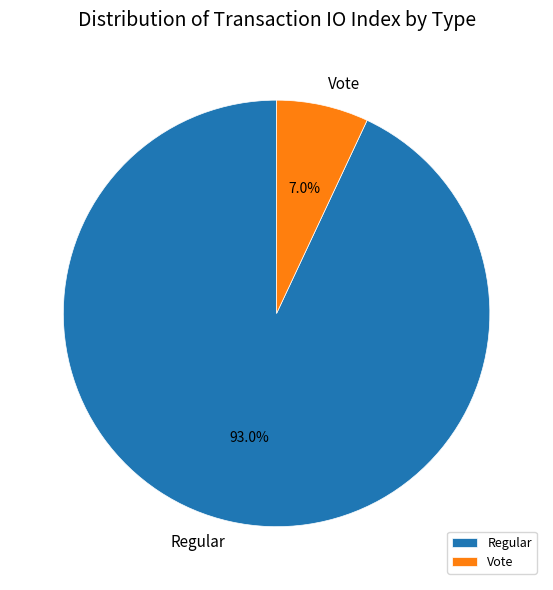

What is the majority slice?

Regular